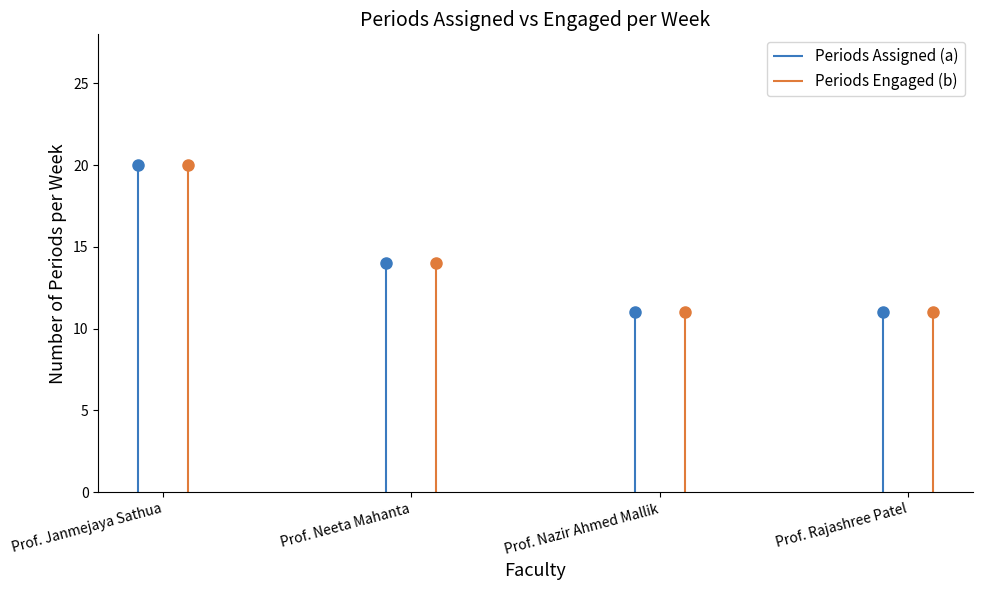

Is this an area chart (filled region under the line)?

No